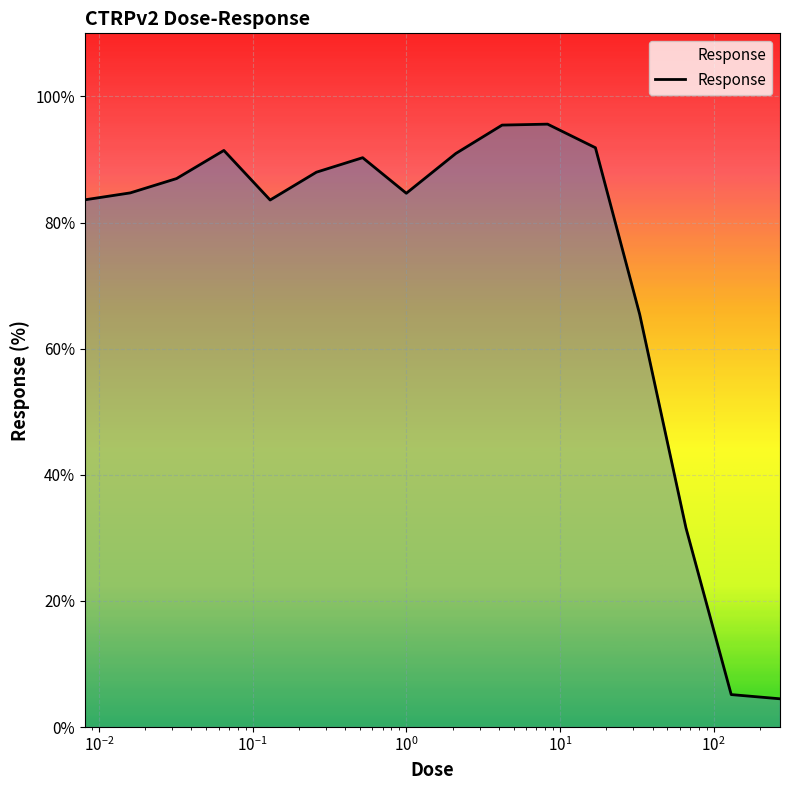

What is the smallest value displayed?

4.5